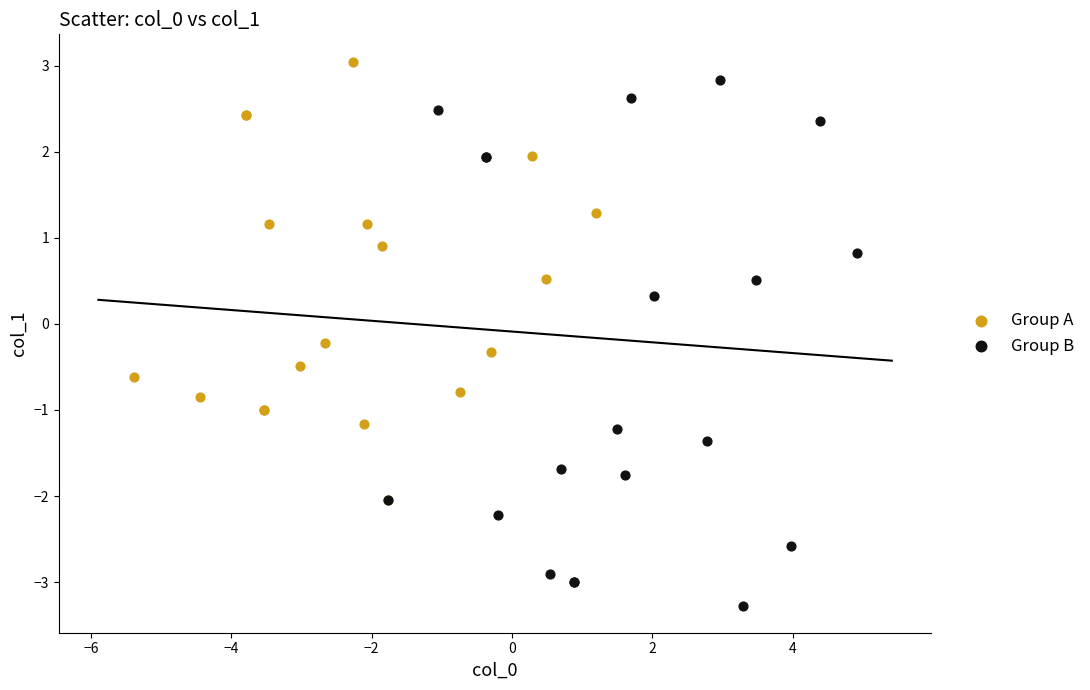

Which series contains the lowest Y value?

Group B